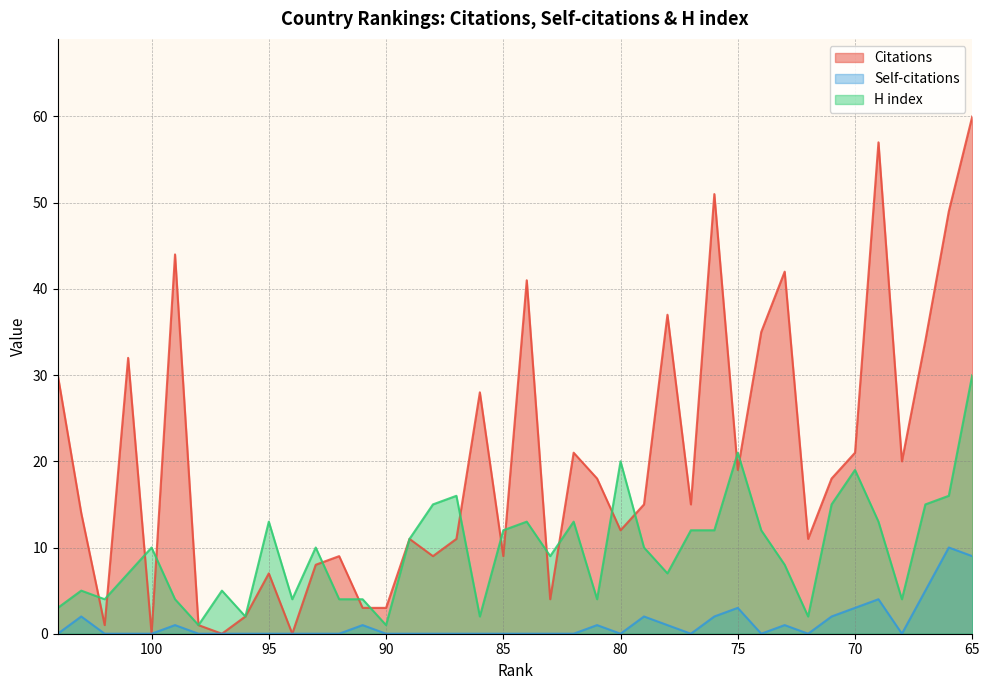

Where is Citations nearest to the value 30?

104